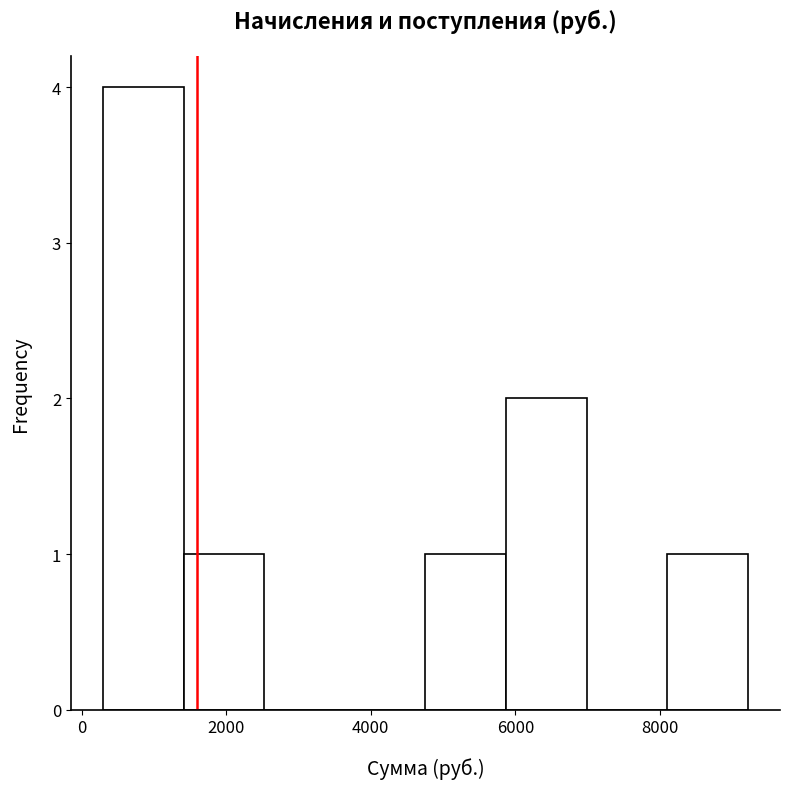

Reading left to right, transcribe this chart: for each bar, give the range it covers on the x-axis and its height. Neither the bar edges nor the heights are printed on the chart, so give them approximately, as read against the axes.

200 to 1400: 4
1400 to 2600: 1
2600 to 3600: 0
3600 to 4800: 0
4800 to 5800: 1
5800 to 7000: 2
7000 to 8200: 0
8200 to 9200: 1